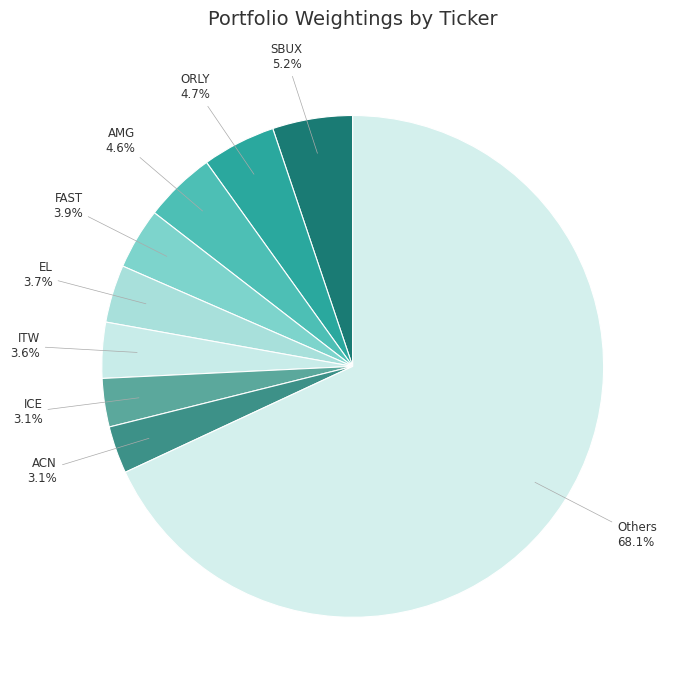

Does Others represent more than half of the total?

Yes